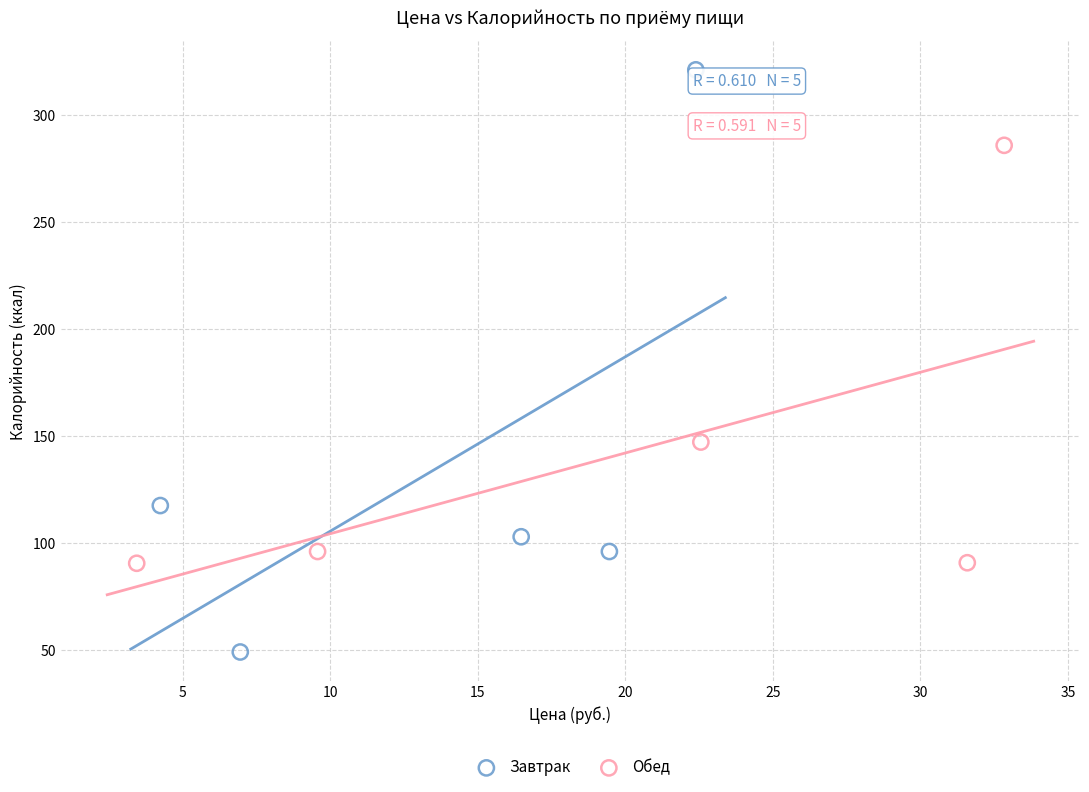

What are all the series names shown in the legend?

Завтрак, Обед